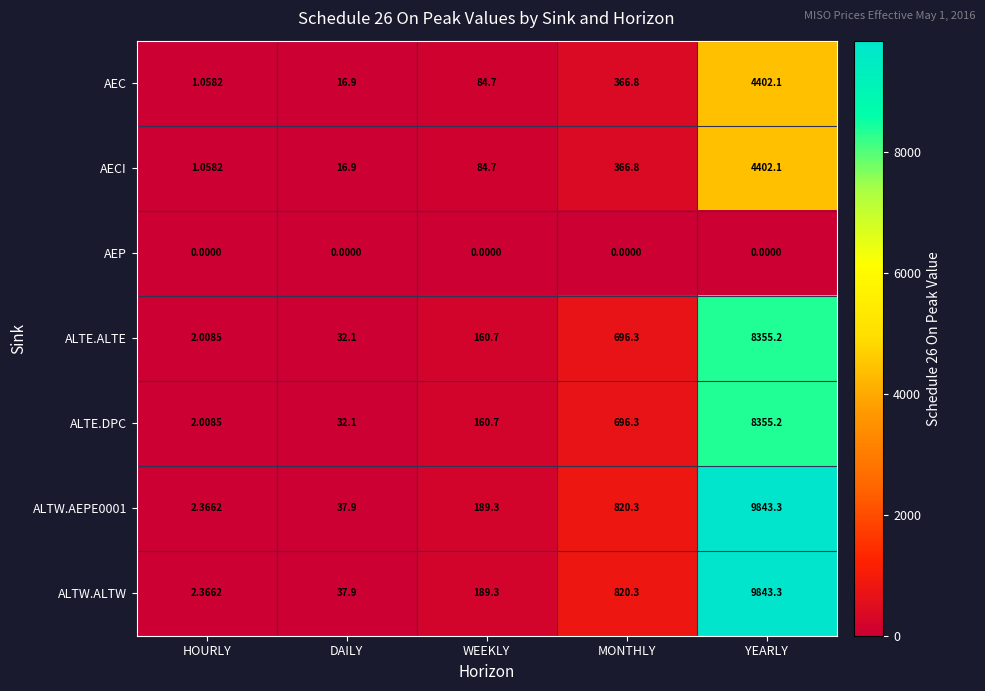

List the labels in order of ALTW.AEPE0001 value, smallest first.

HOURLY, DAILY, WEEKLY, MONTHLY, YEARLY